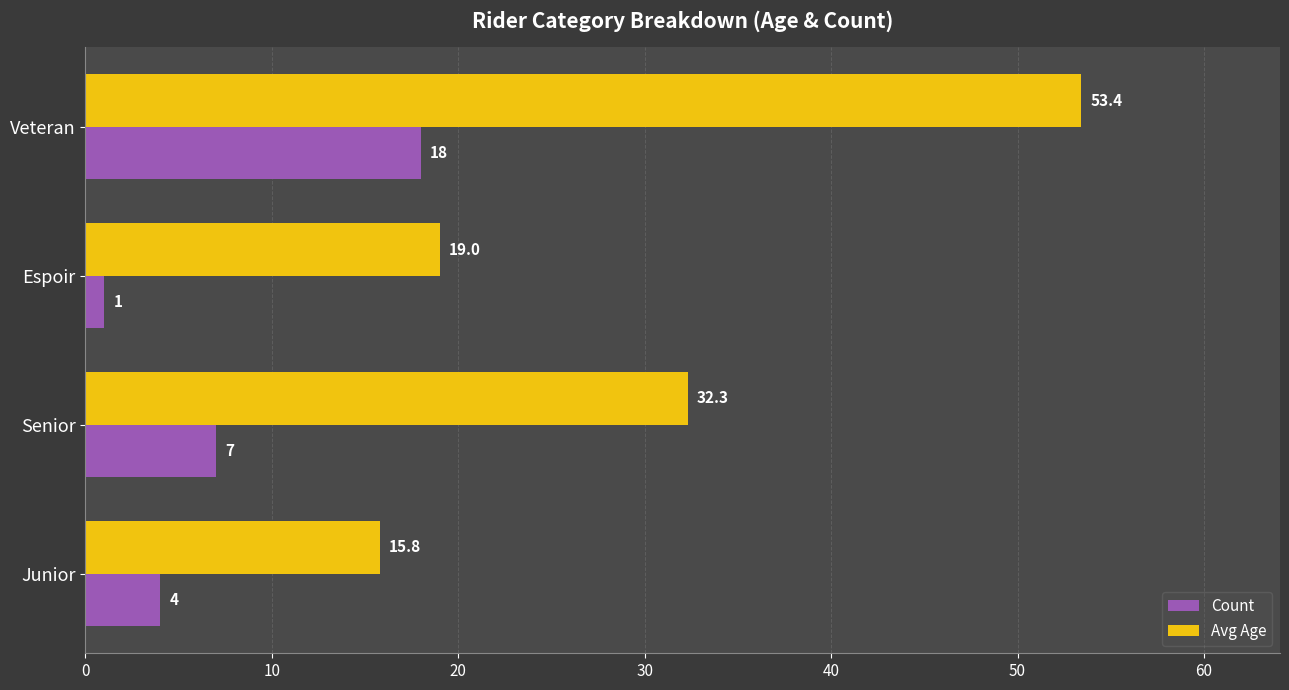

How many values in the Avg Age series are below 32?

2